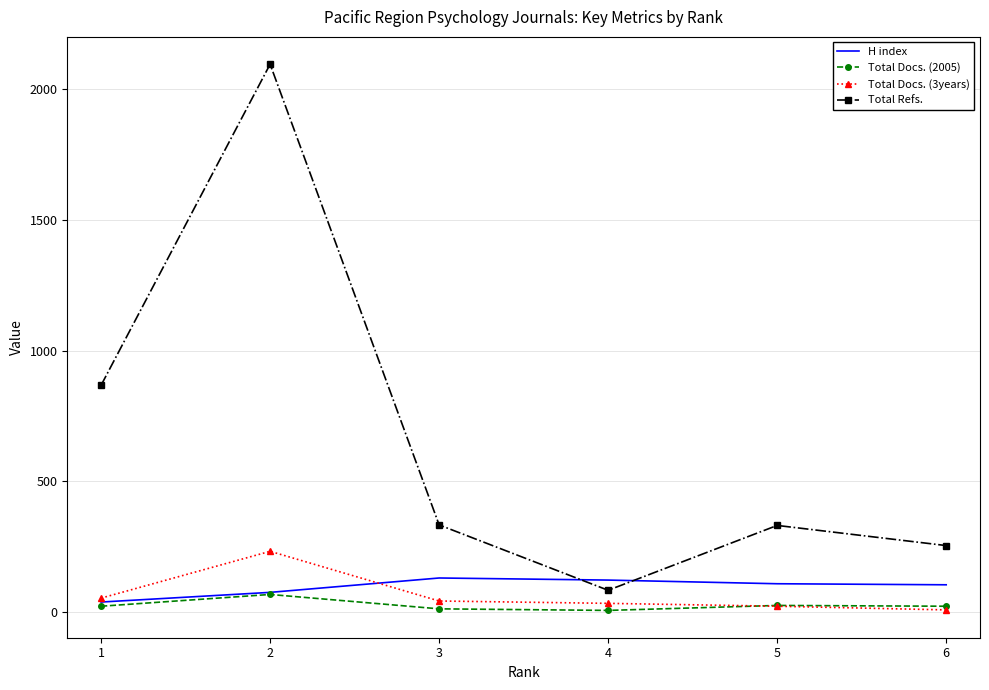

Is the value of H index at 2 greater than the value of Total Docs. (3years) at 2?

No